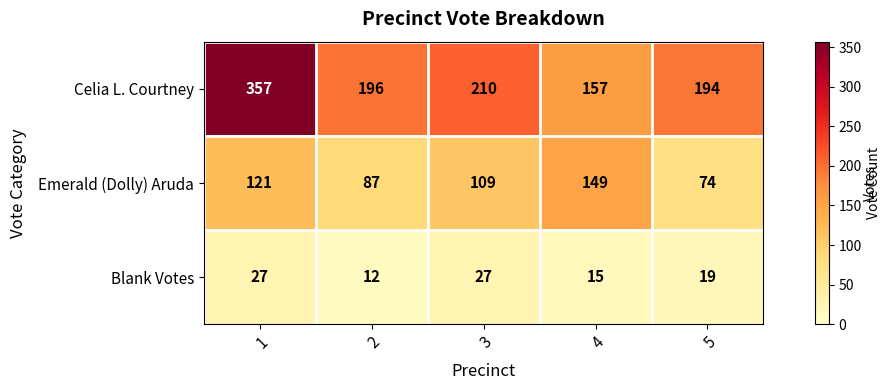

Is the value of Celia L. Courtney at 3 greater than the value of Emerald (Dolly) Aruda at 4?

Yes